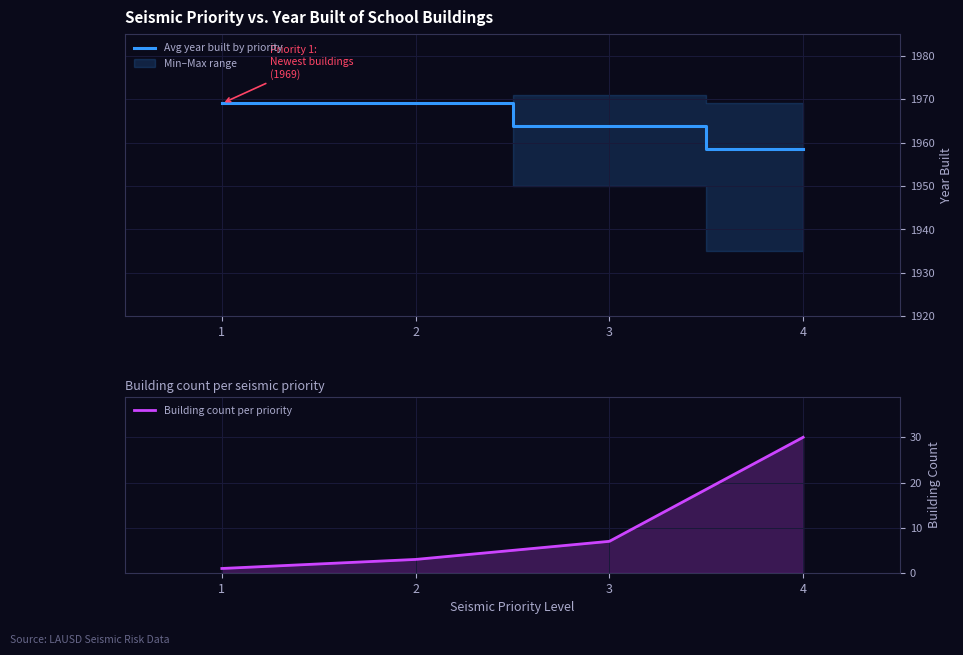

Which series changed the most between 2 and 3?

Avg year built by priority